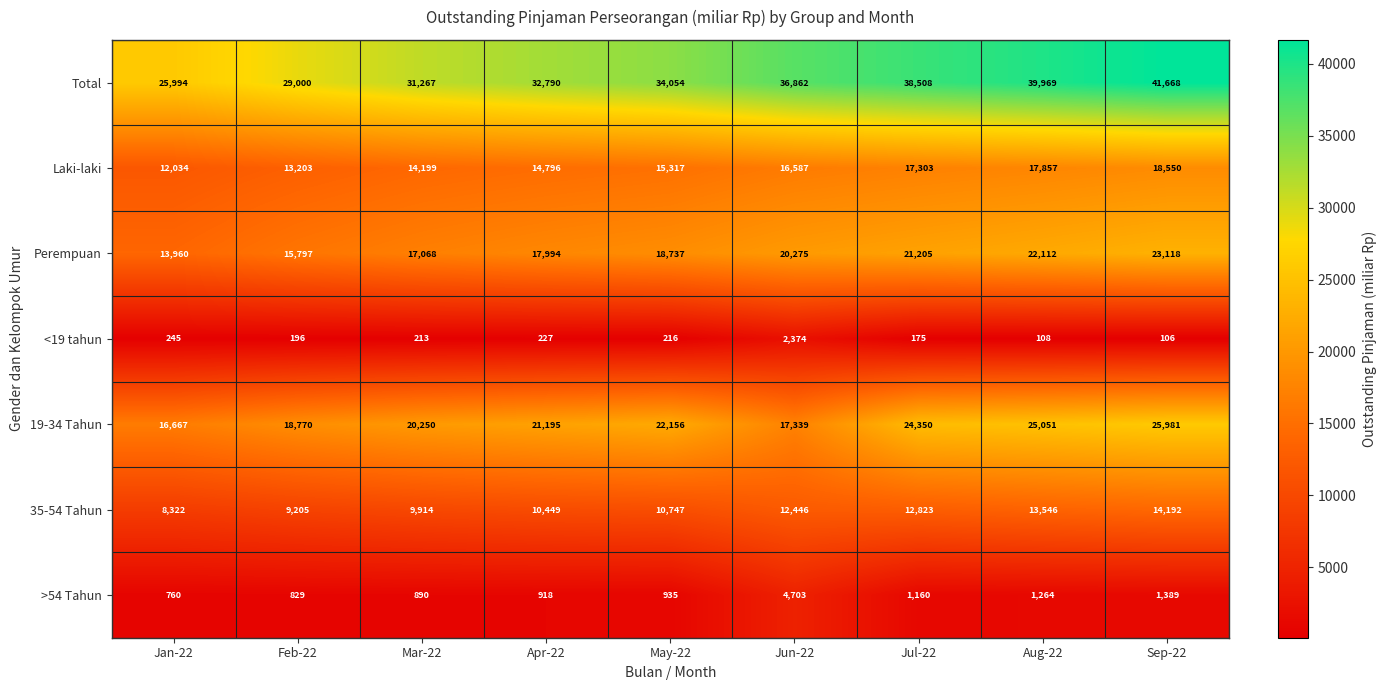

List the series in order of their peak value, lowest first.

<19 tahun, >54 Tahun, 35-54 Tahun, Laki-laki, Perempuan, 19-34 Tahun, Total